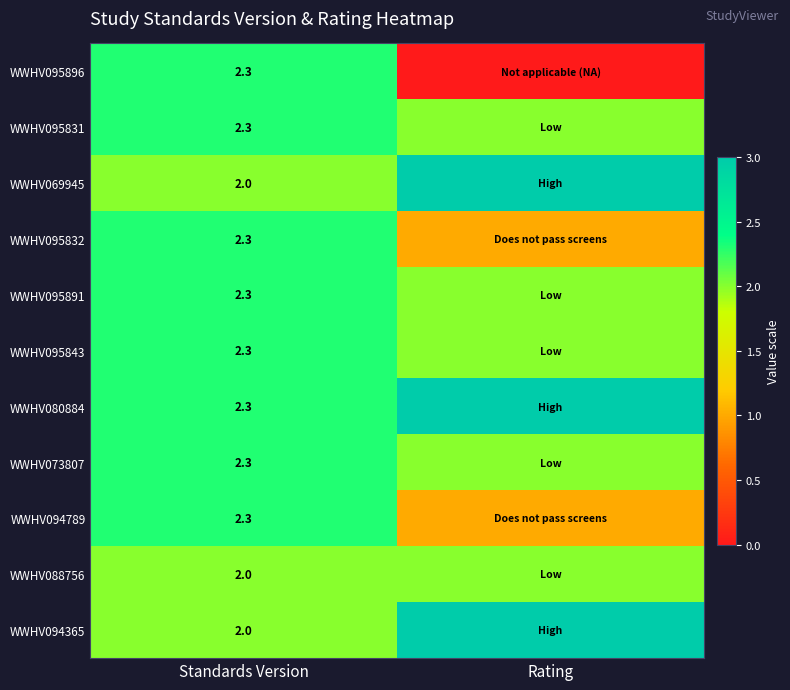

What is the difference between the highest and lowest values at Rating?

3.0